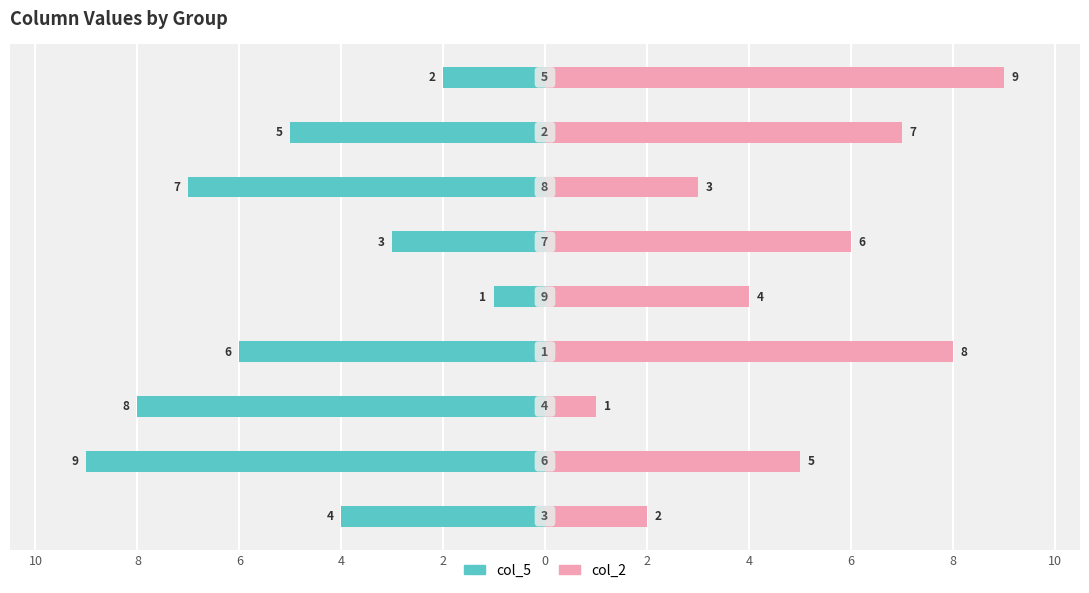

Which series has the largest total across all categories?

col_2